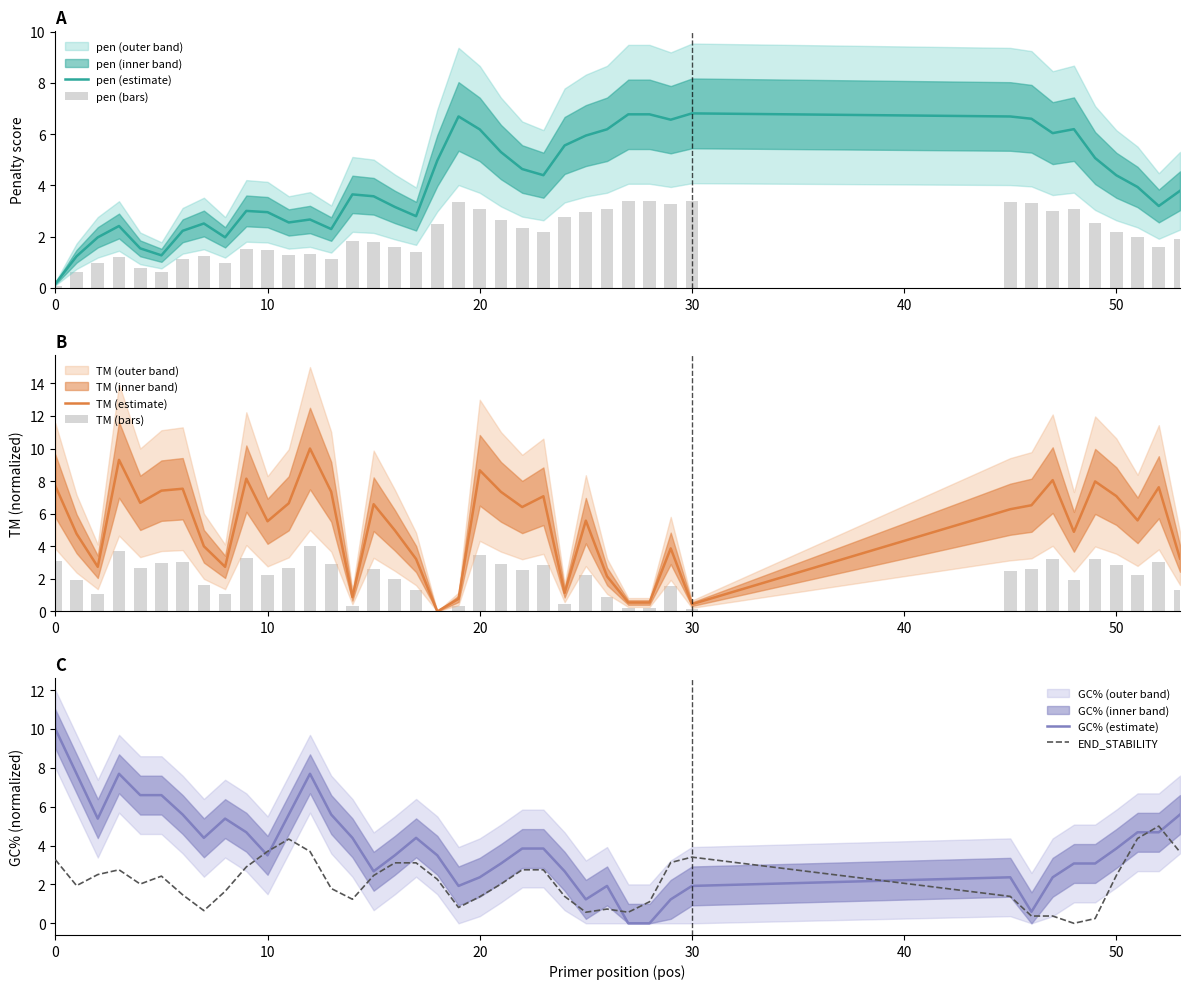

Between 11 and 22, which series saw the biggest shift?

pen (estimate)